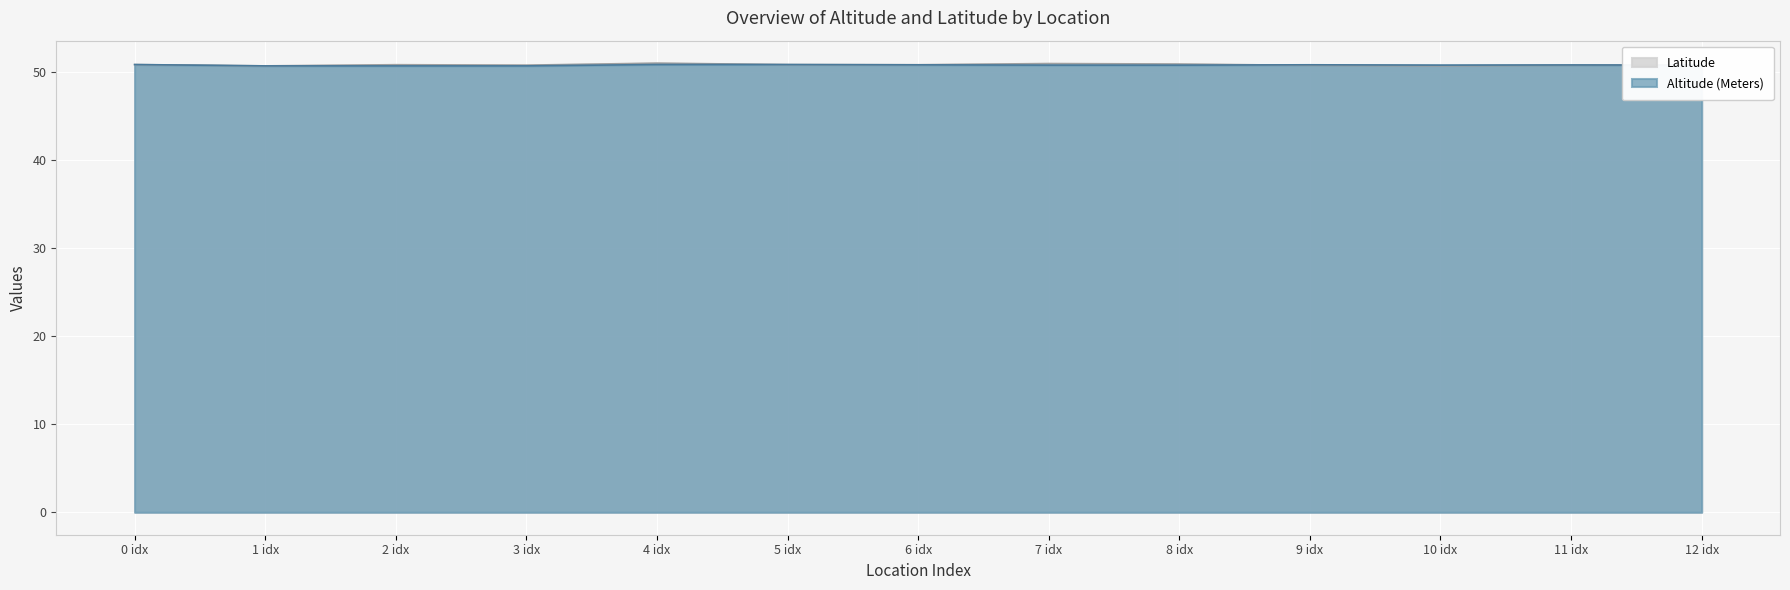

What is the total value across all series at 4 idx?

101.9